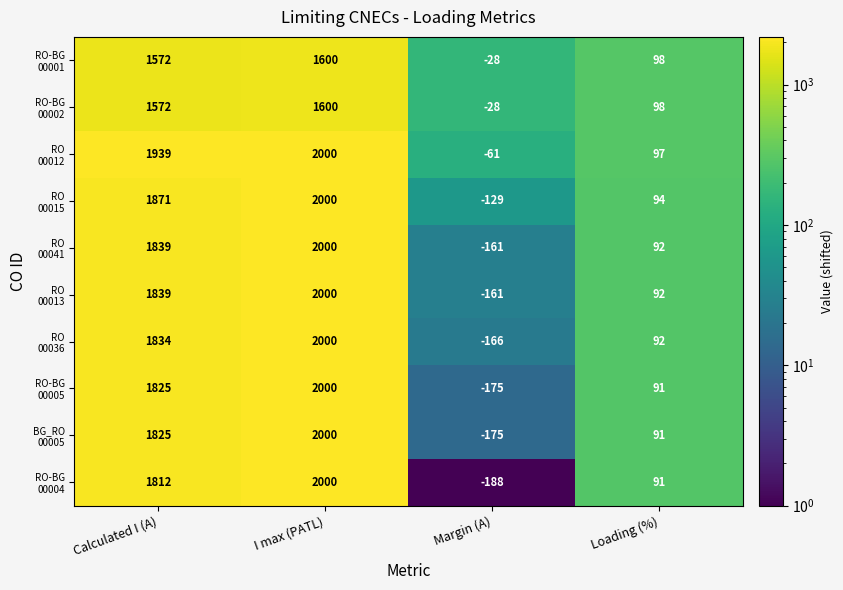

What is the total value across all series at Loading (%)?

936